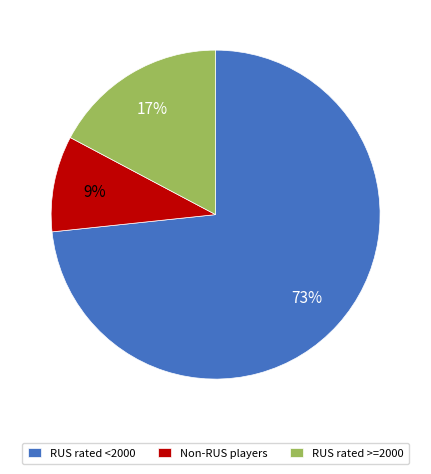

Approximately how many times larger is the value at Non-RUS players compared to RUS rated >=2000?

0.5